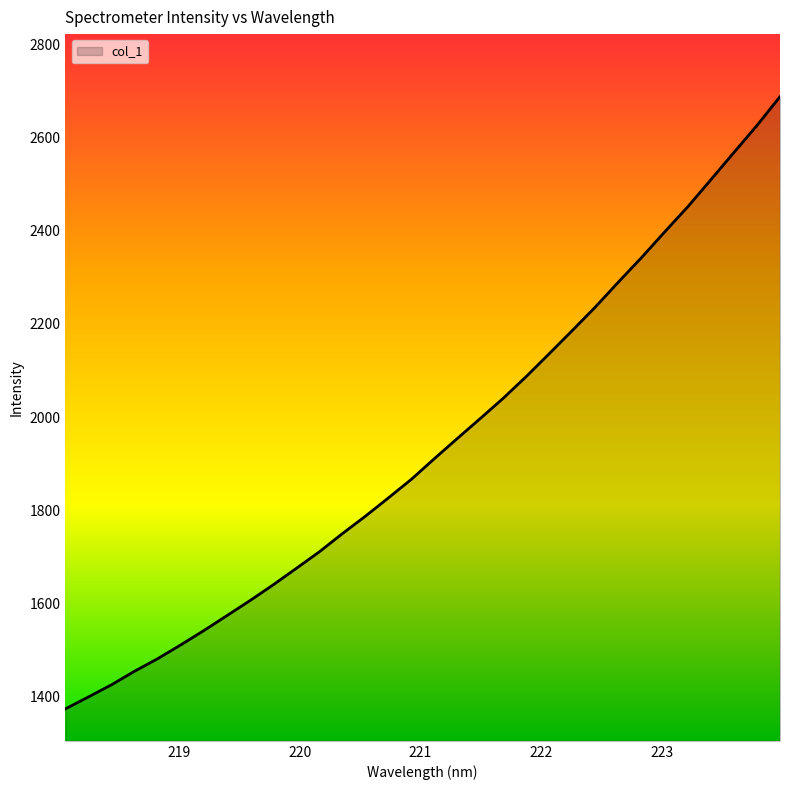

What is the smallest value displayed?

1373.2